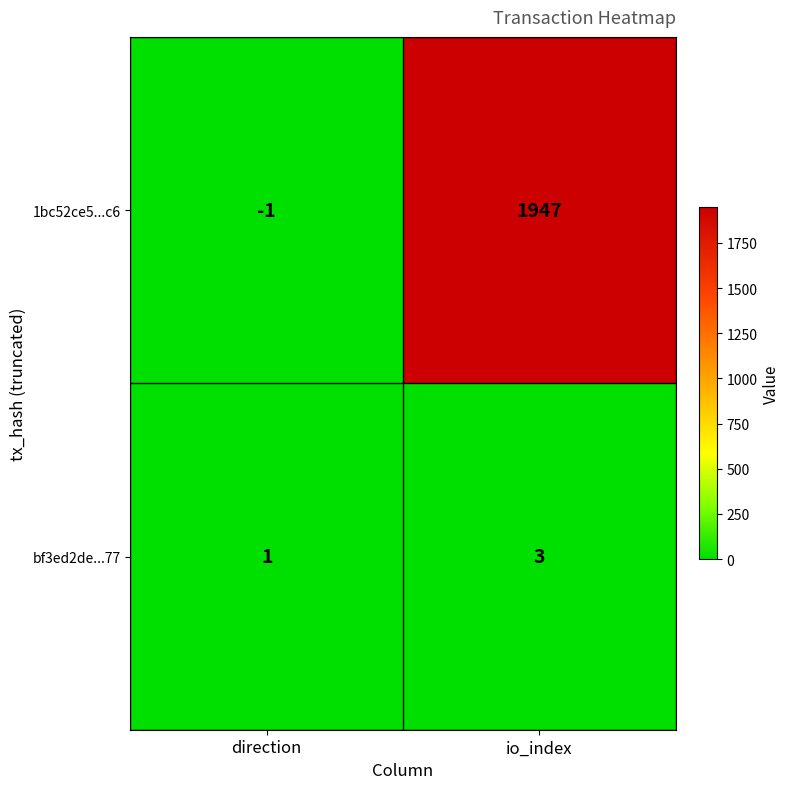

Reading left to right, list all the values displayed in this chart.

1bc52ce5...c6: direction=-1	io_index=1947
bf3ed2de...77: direction=1	io_index=3